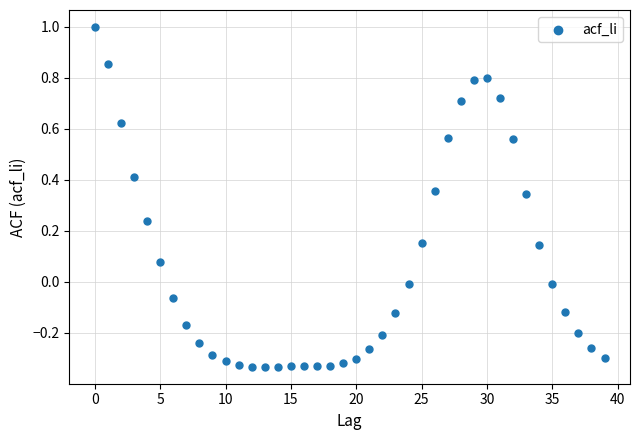

What is the range of Y values (max minus min)?

1.3